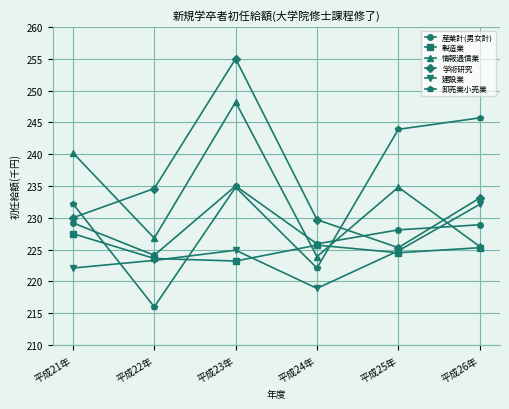

After their last crossing, which series has the higher values: 建設業 or 卸売業小売業?

卸売業小売業